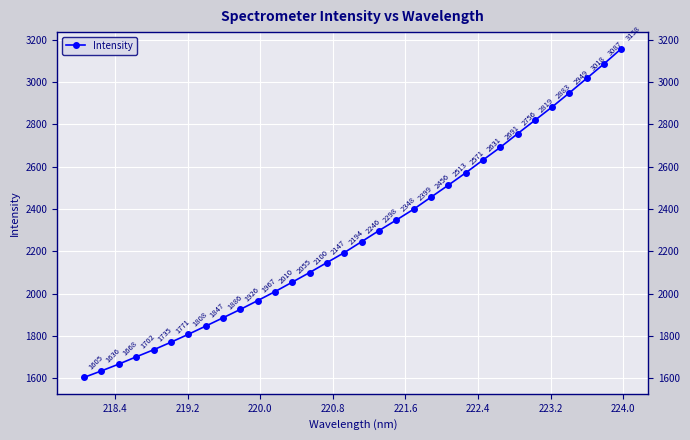

What is the average value?

2277.5